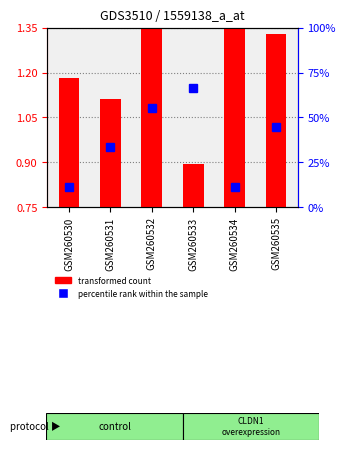

Which series has the largest total across all categories?

percentile rank within the sample